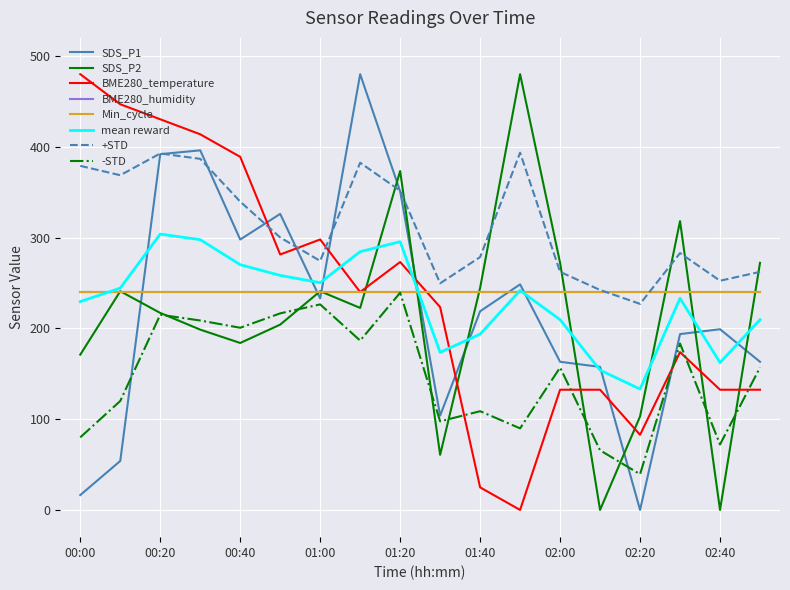

Which category has the highest value in the BME280_temperature series?

00:00